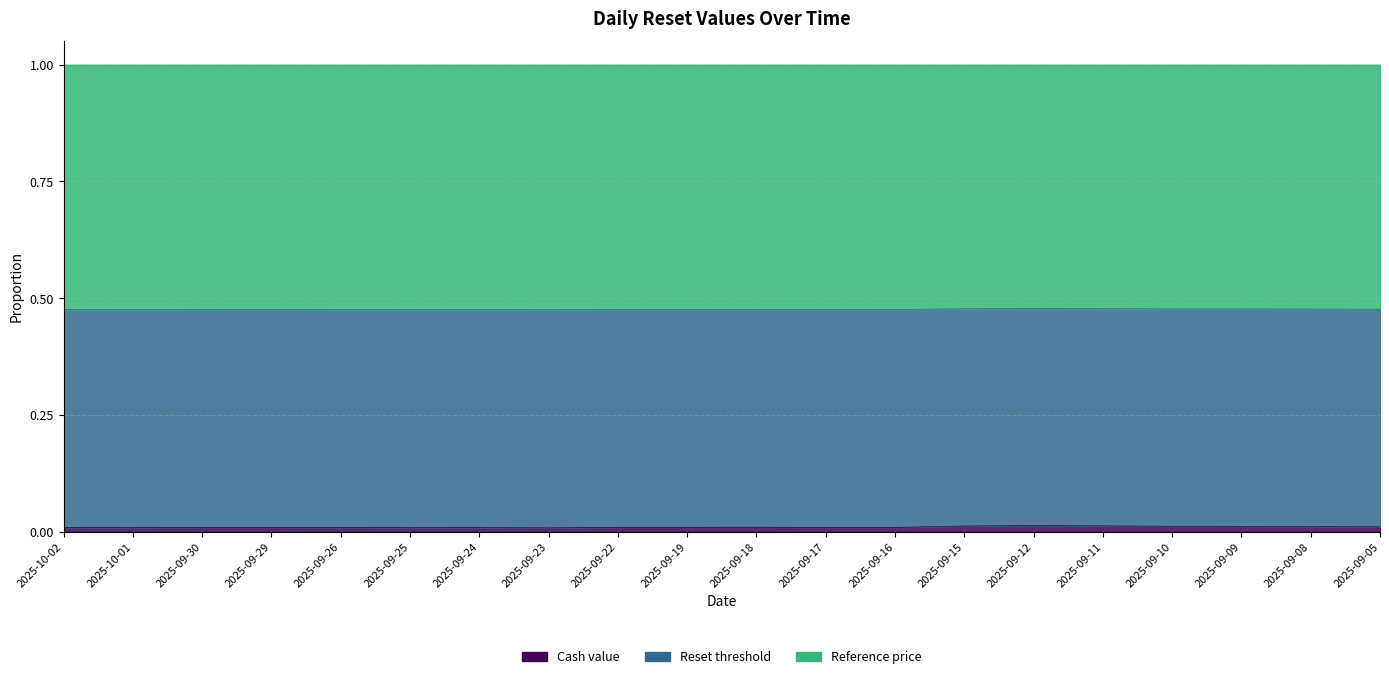

Which has a higher value, 2025-09-22 or 2025-09-11?

2025-09-11